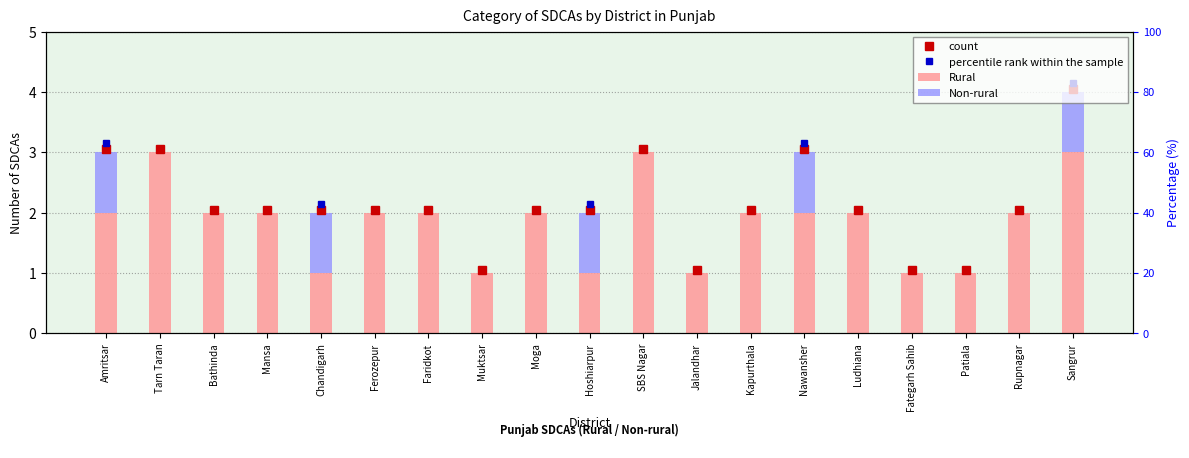

Which series has the widest spread of values?

Rural